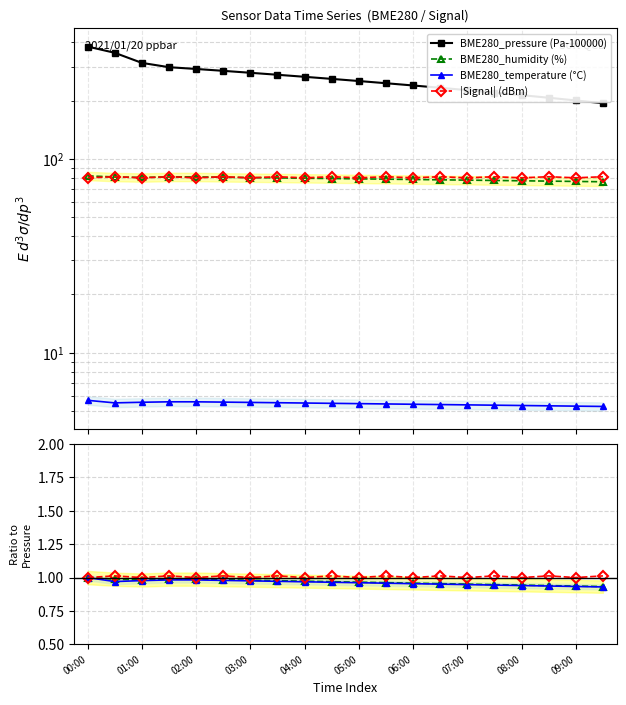

What is the sum of the BME280_humidity values at 08:30 and 01:30?

157.8